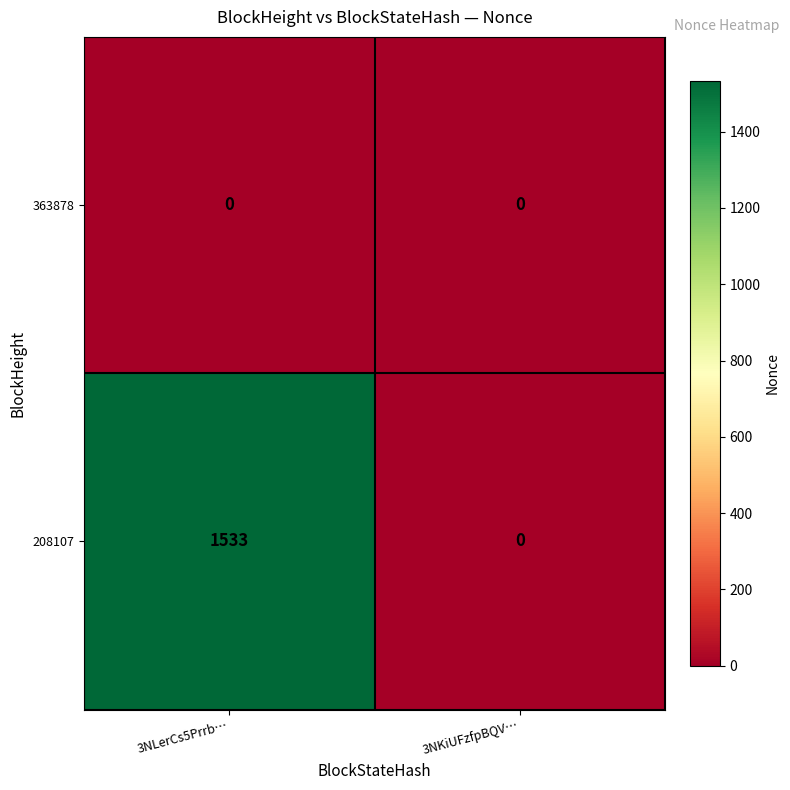

Reading right to left, list all the values displayed in this chart.

363878: 3NKiUFzfpBQV…=0	3NLerCs5Prrb…=0
208107: 3NKiUFzfpBQV…=0	3NLerCs5Prrb…=1533